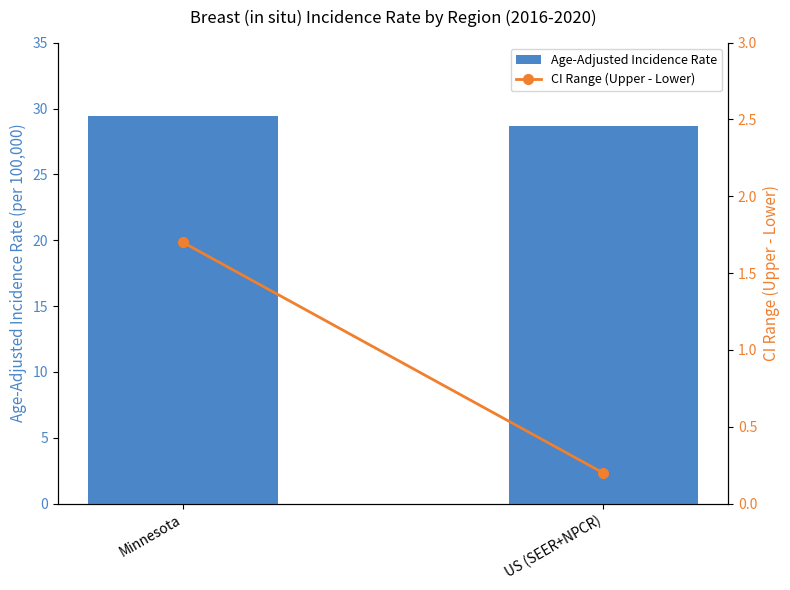

What is the sum of the CI Range (Upper - Lower) values at Minnesota and US (SEER+NPCR)?

1.9